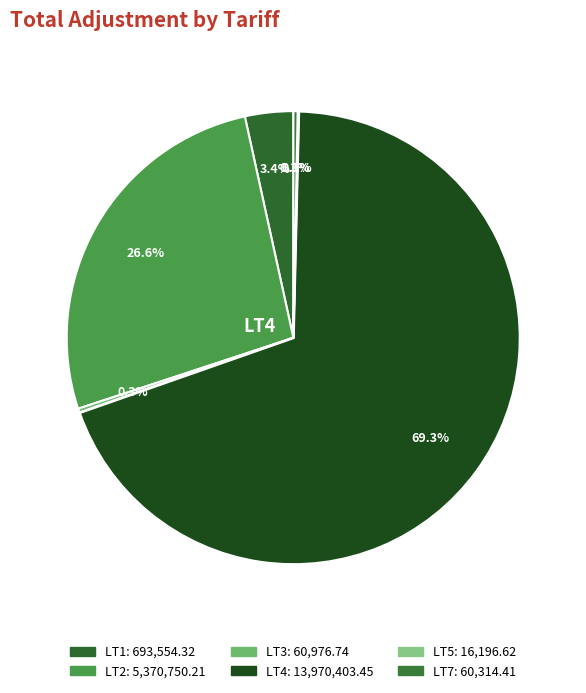

Which has a higher value, LT7 or LT1?

LT1